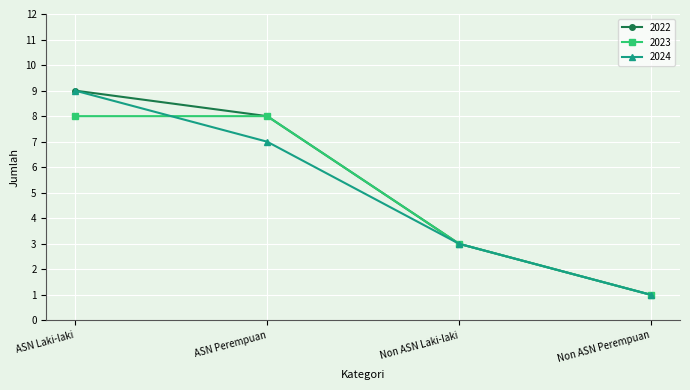

What is the total value across all series at ASN Perempuan?

23